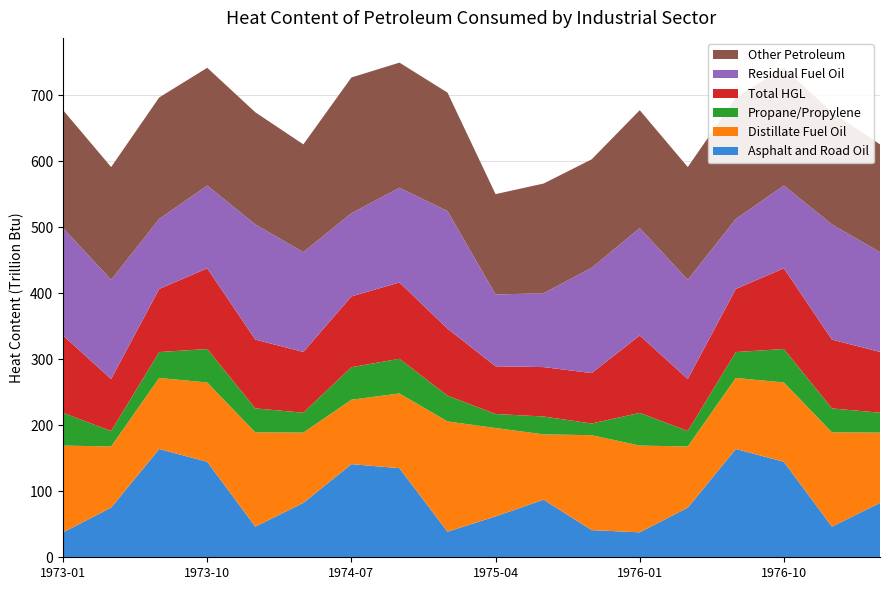

Reading right to left, what are all the values shown in this chart?

Asphalt and Road Oil: 82.4	46.4	144.6	164.0	75.2	37.8	41.1	87.2	61.9	38.7	134.9	141.1	82.4	46.4	144.6	164.0	75.2	37.8
Distillate Fuel Oil: 106.4	142.8	120.1	107.6	92.6	131.3	143.8	98.9	133.8	167.0	113.2	97.5	106.4	142.8	120.1	107.6	92.6	131.3
Propane/Propylene: 30.1	36.2	50.7	39.2	23.4	49.6	17.7	27.0	21.3	39.1	52.5	49.2	30.1	36.2	50.7	39.2	23.4	49.6
Total HGL: 92.1	104.2	122.2	95.6	78.7	117.2	76.3	74.9	72.2	101.5	115.6	107.2	92.1	104.2	122.2	95.6	78.7	117.2
Residual Fuel Oil: 151.1	174.4	125.4	106.0	150.2	162.7	159.5	112.0	108.7	178.1	143.4	126.0	151.1	174.4	125.4	106.0	150.2	162.7
Other Petroleum: 163.2	169.8	178.3	184.0	170.8	178.5	164.3	166.0	152.0	179.3	189.5	205.6	163.2	169.8	178.3	184.0	170.8	178.5